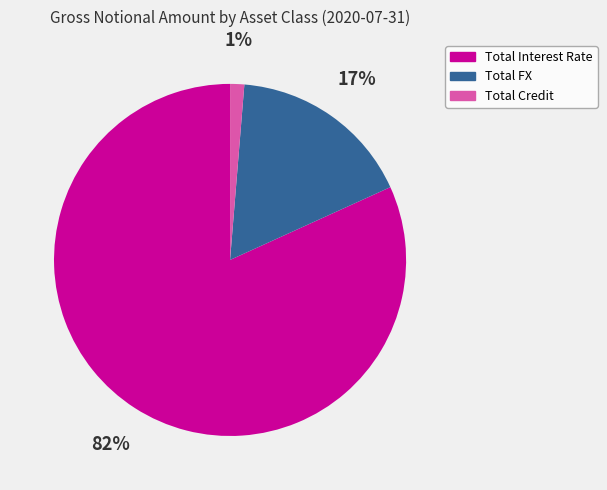

Combined, do Total Interest Rate and Total Credit account for over 50%?

Yes